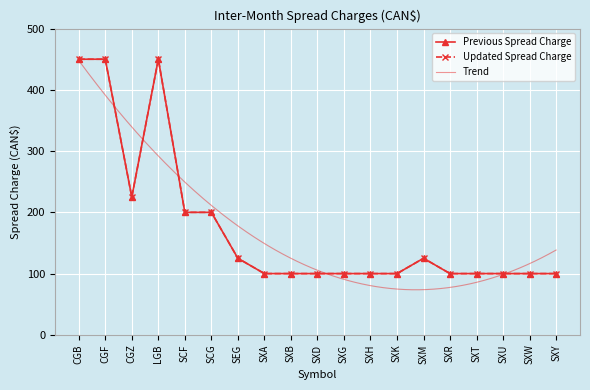

In Updated Spread Charge, how many points are lower than both neighbors (excluding endpoints)?

1